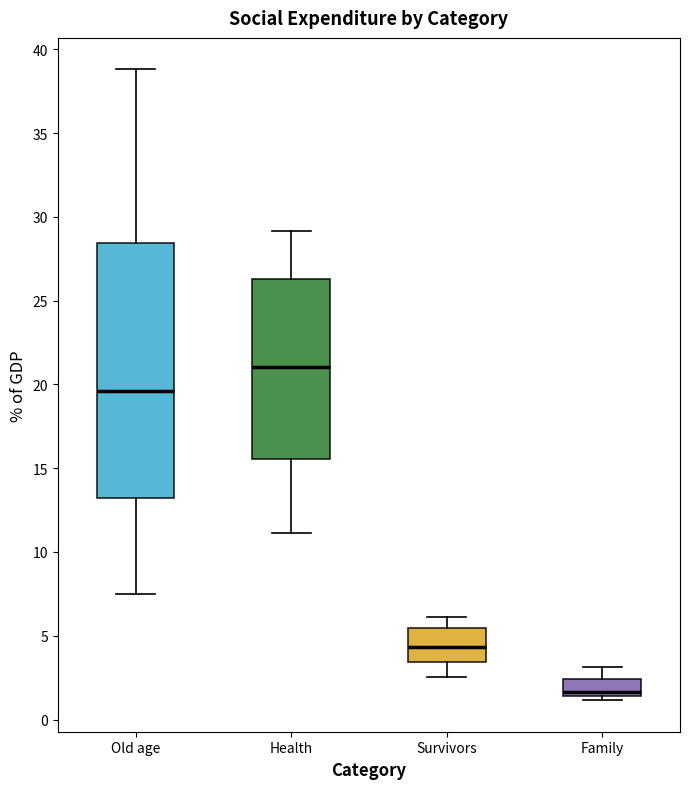

Where does the lower whisker of the box for Old age end on the y-axis? The values are not printed on the chart, so give them approximately, as read against the axis.

7.5